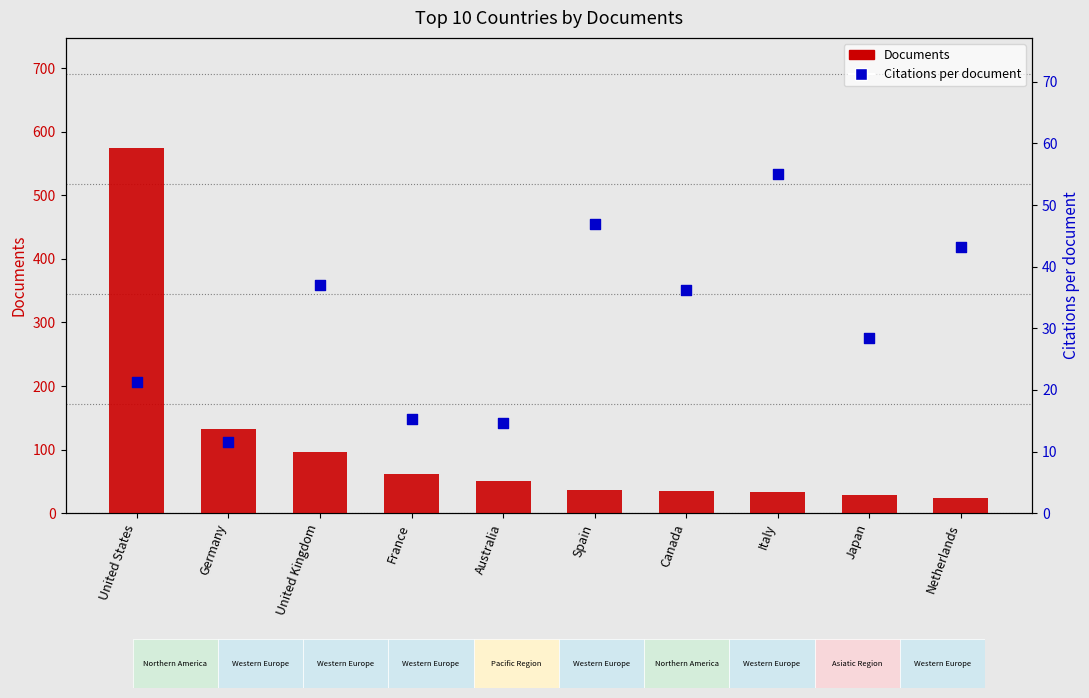

What is the total value across all series at Canada?

71.2